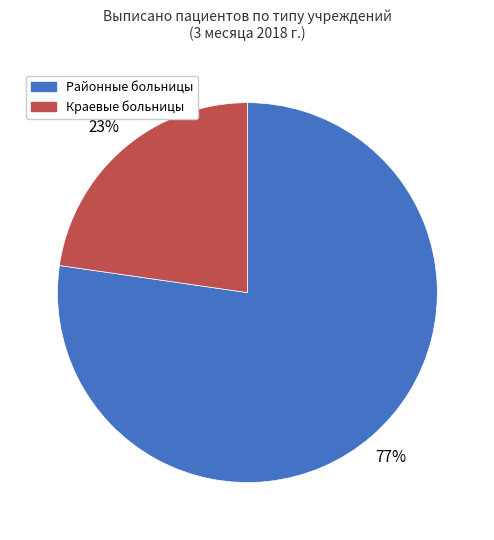

Does Районные больницы account for over 50% of the chart?

Yes